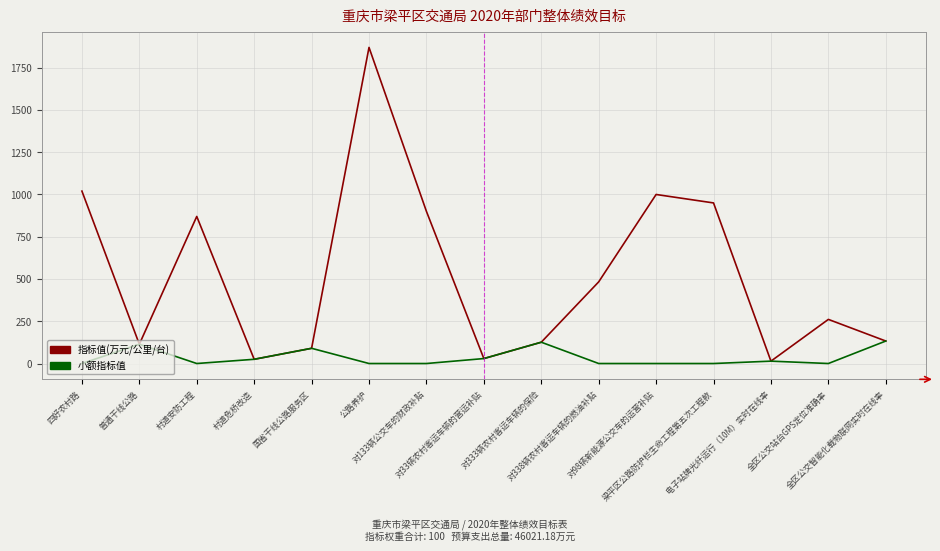

What is the total value across all series at 梁平区公路防护栏生命工程第五次工程款?

950.0